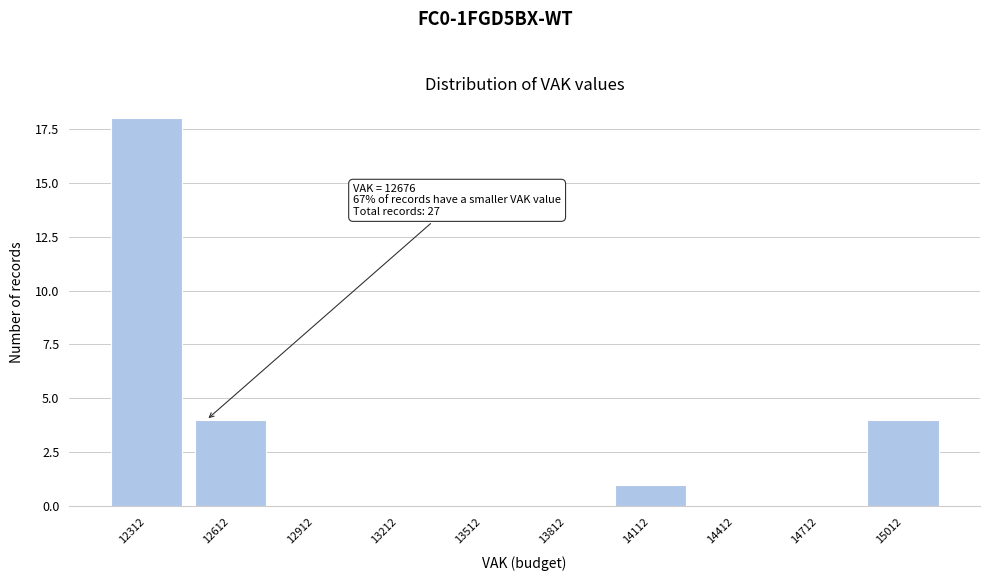

Reading left to right, list all the values displayed in this chart.

12312=18	12612=4	12912=0	13212=0	13512=0	13812=0	14112=1	14412=0	14712=0	15012=4